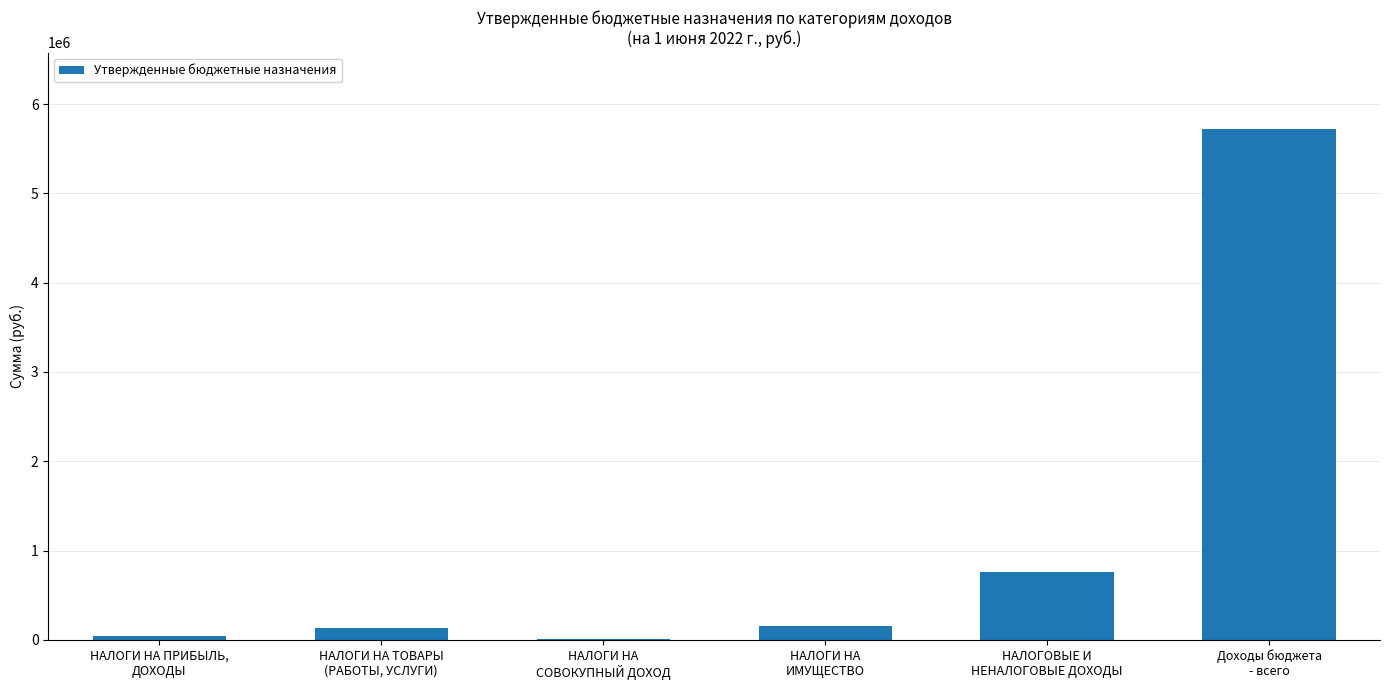

What is the maximum value shown in the chart?

5718984